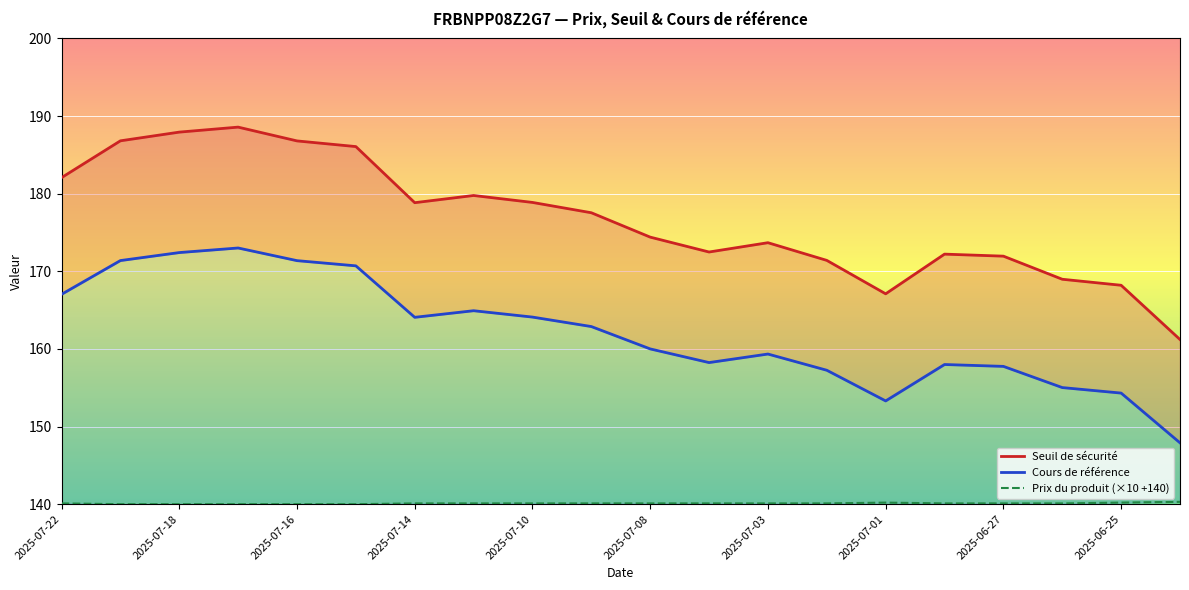

At how many categories does at least one series exceed 172?

14